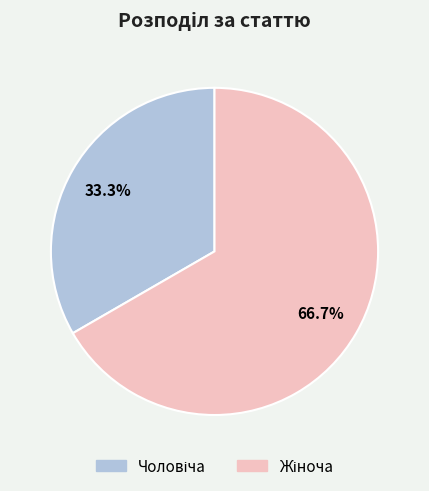

How many segments does this pie chart have?

2